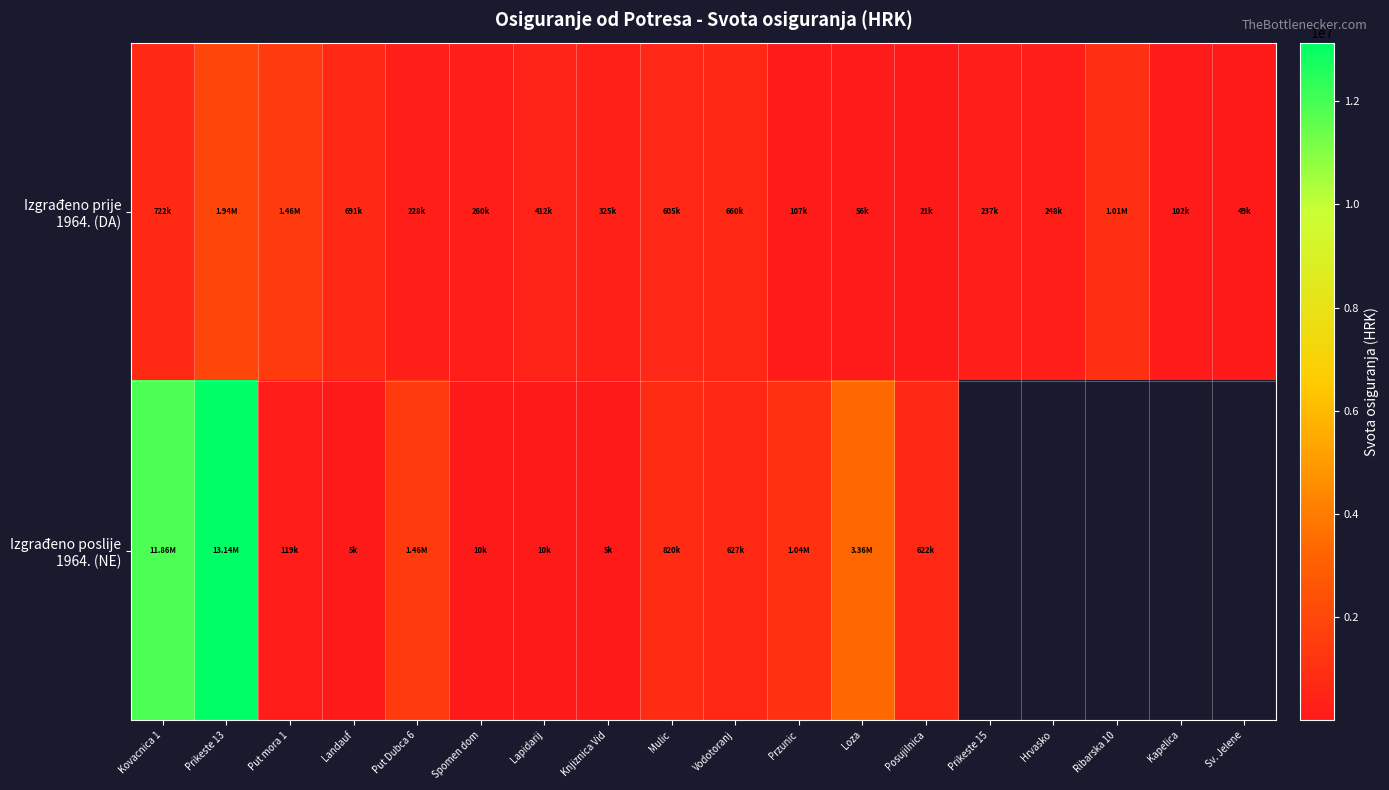

Is the value of Izgrađeno prije 1964. (DA) at Put Dubca 6 greater than the value of Izgrađeno poslije 1964. (NE) at Lapidarij?

Yes